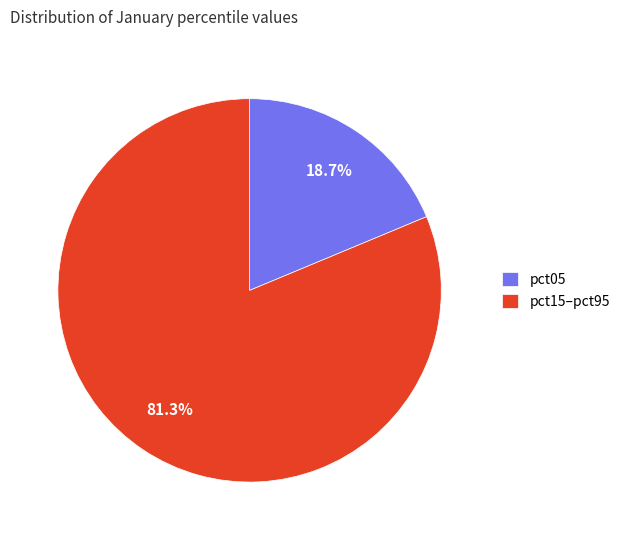

Rank the categories by value from highest to lowest.

pct15–pct95, pct05